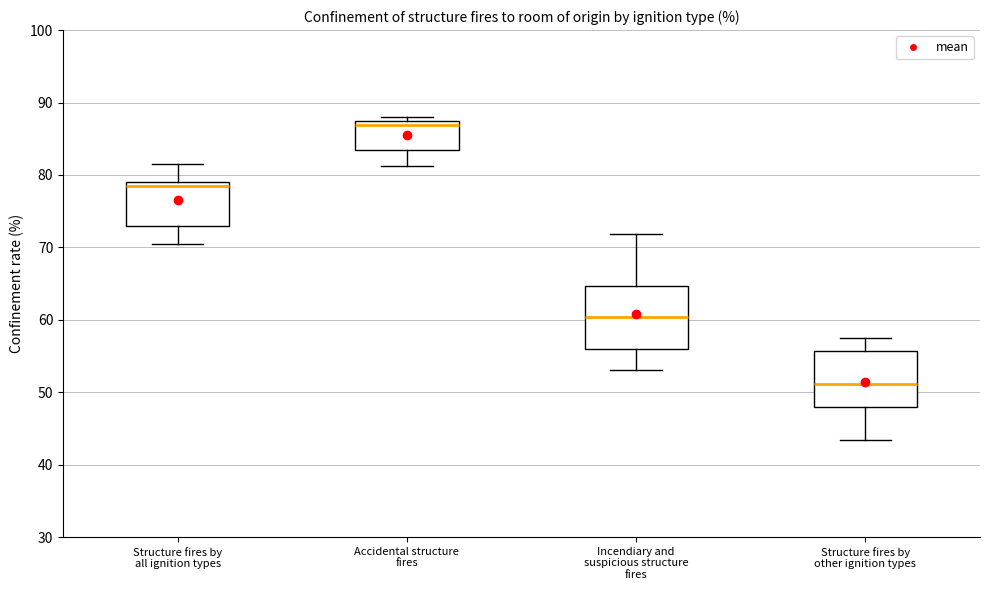

Where is the lower edge of the box for Incendiary and suspicious structure fires on the y-axis? The values are not printed on the chart, so give them approximately, as read against the axis.

56